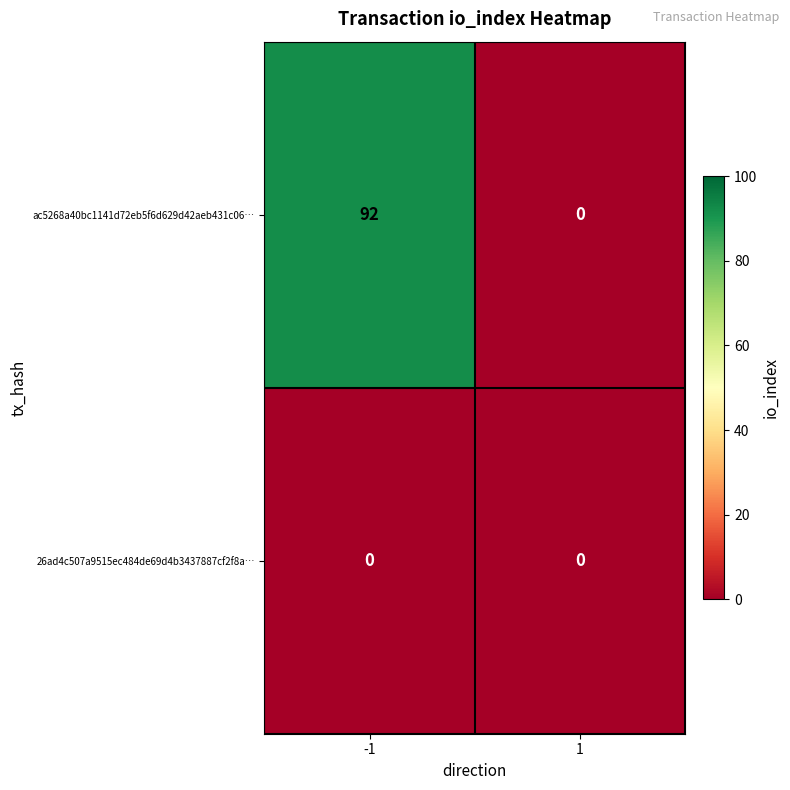

Reading left to right, list all the values displayed in this chart.

ac5268a40bc1141d72eb5f6d629d42aeb431c06…: -1=92	1=0
26ad4c507a9515ec484de69d4b3437887cf2f8a…: -1=0	1=0